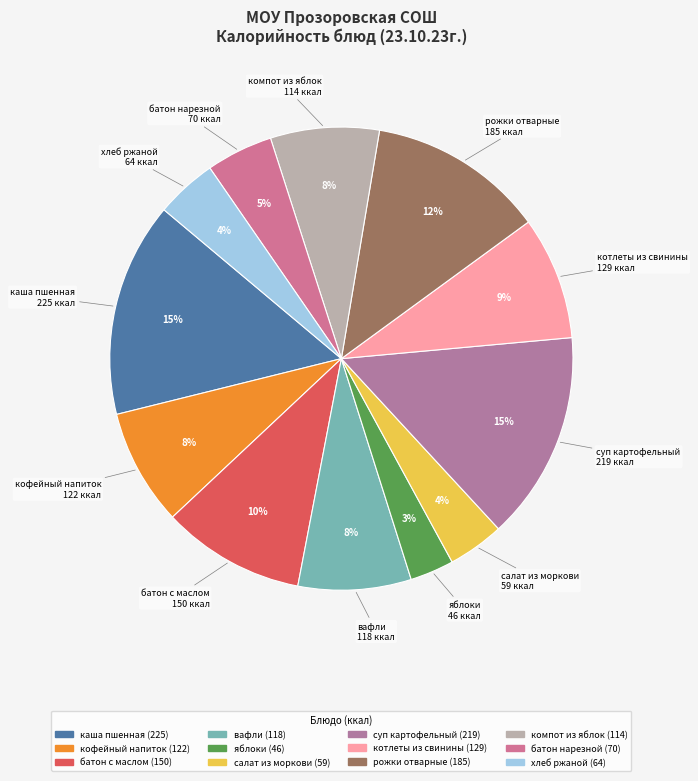

Is it true that кофейный напиток is 1% of the pie?

False